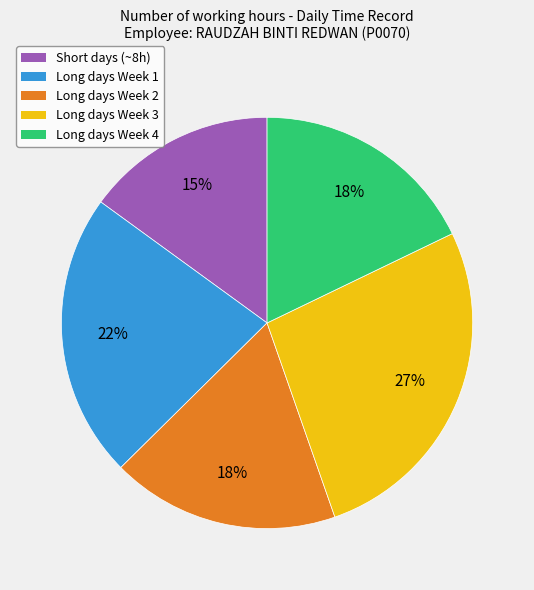

How many segments does this pie chart have?

5